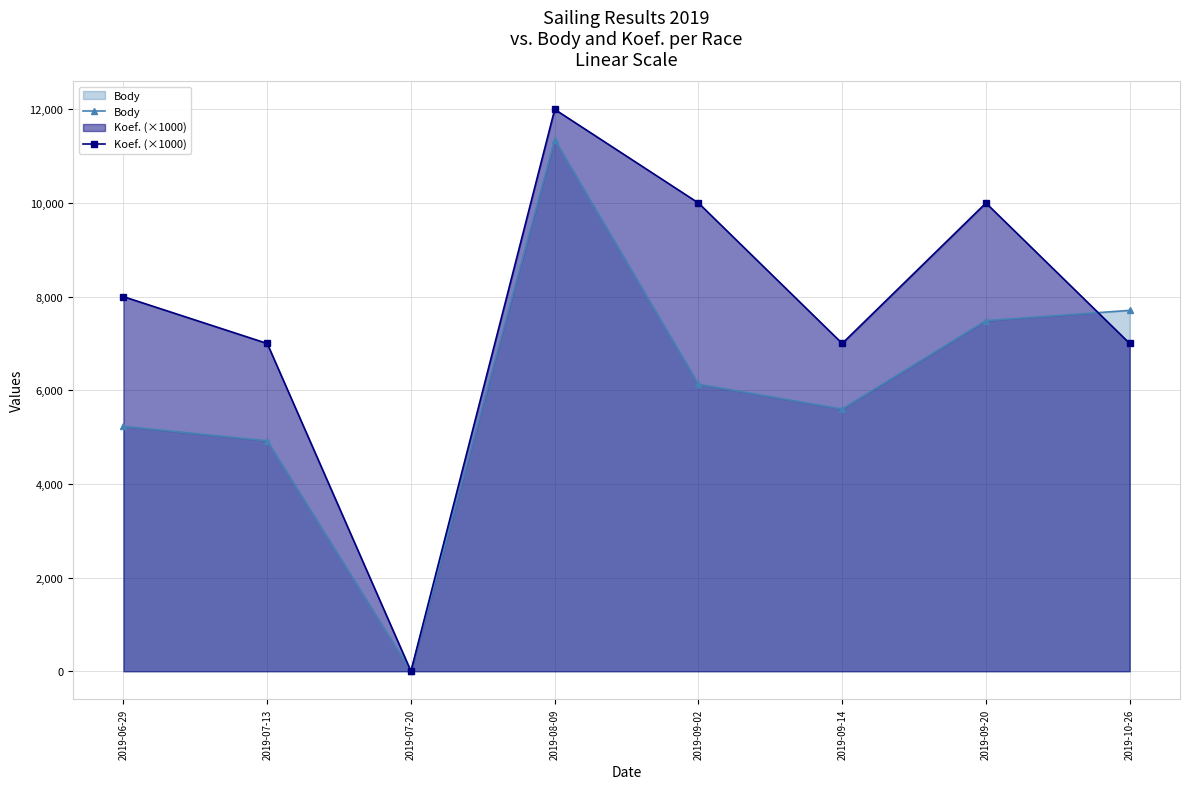

How many series are shown in this chart?

2